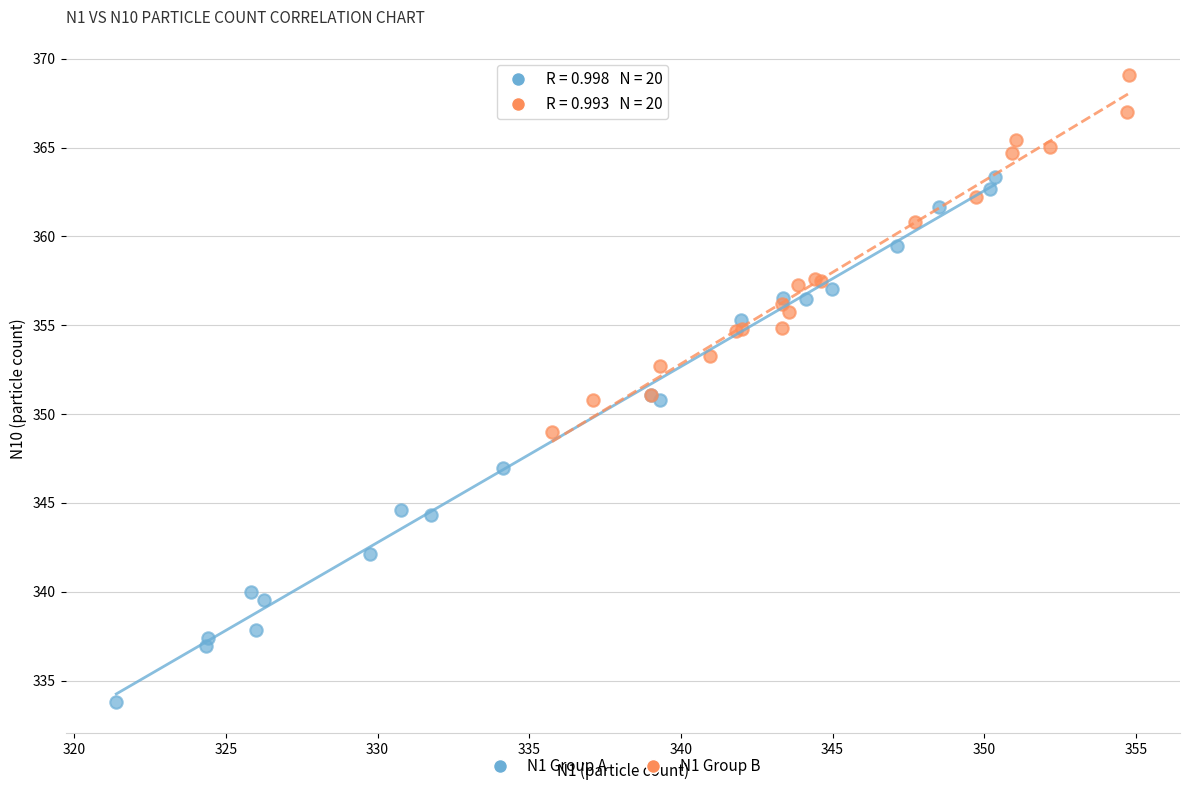

Which series has the widest spread of Y values?

N1 Group A